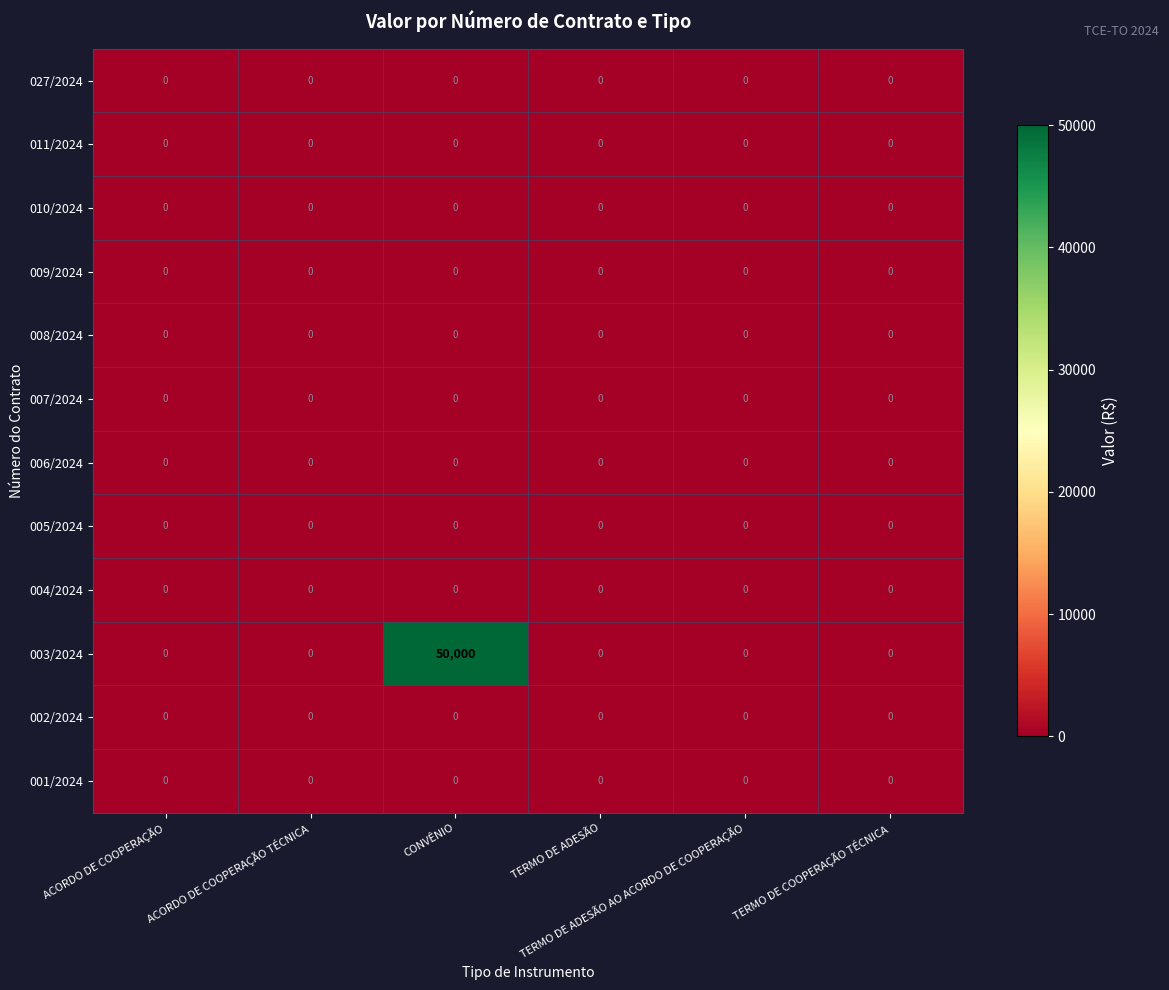

Which series has the largest total across all categories?

003/2024